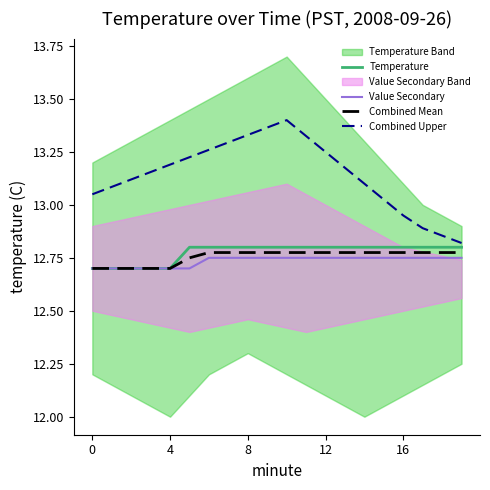

True or false: Combined Mean has a value of 17.4 at 19.

False